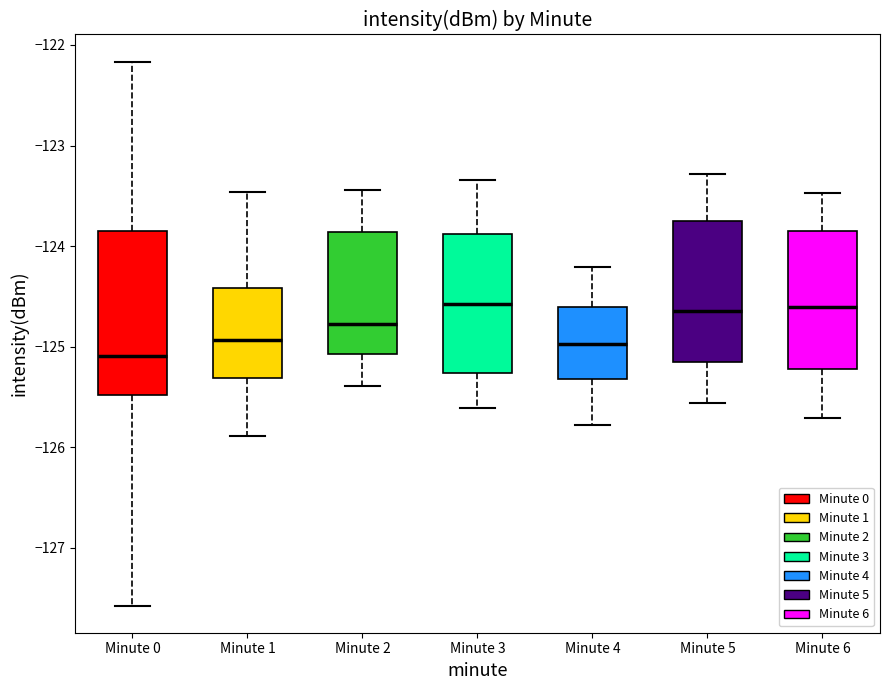

Reading left to right, transcribe this box plot: for each box, give where its median line is, the range the box spans, and where its two whiskers end, as read against the y-axis. The values are not printed on the chart, so give them approximately, as read against the axis.

Minute 0: median -125.1, box -125.5 to -123.8, whiskers -127.6 to -122.2
Minute 1: median -124.9, box -125.3 to -124.4, whiskers -125.9 to -123.5
Minute 2: median -124.8, box -125.1 to -123.9, whiskers -125.4 to -123.4
Minute 3: median -124.6, box -125.3 to -123.9, whiskers -125.6 to -123.3
Minute 4: median -125.0, box -125.3 to -124.6, whiskers -125.8 to -124.2
Minute 5: median -124.6, box -125.1 to -123.7, whiskers -125.6 to -123.3
Minute 6: median -124.6, box -125.2 to -123.8, whiskers -125.7 to -123.5